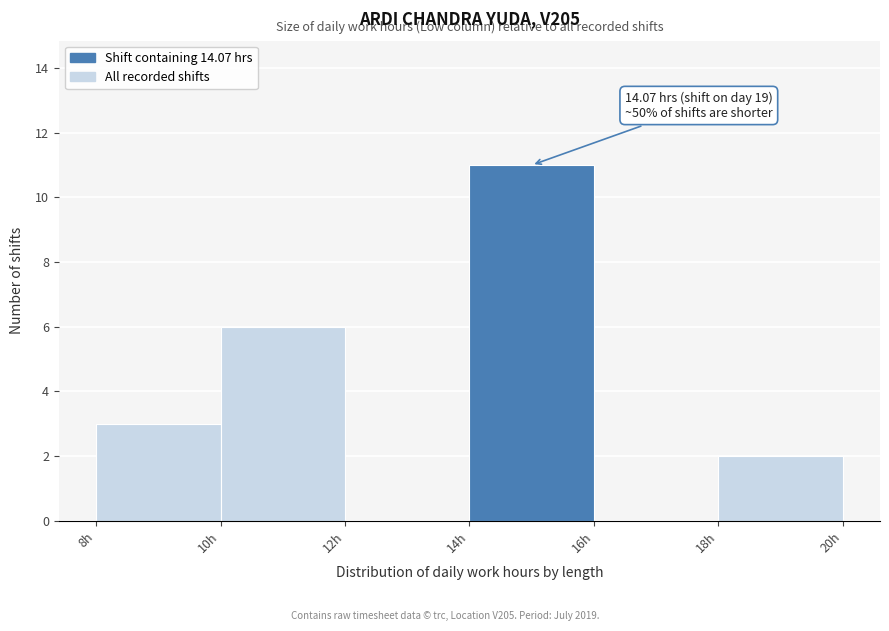

Which range on the x-axis has the tallest bar?

14 to 16